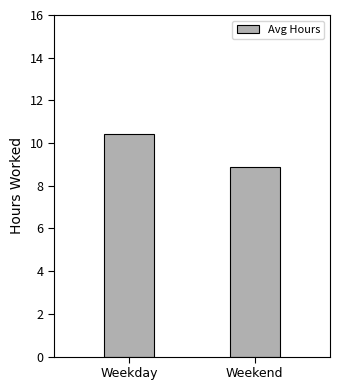

What is the sum of the values at Weekday and Weekend?

19.3